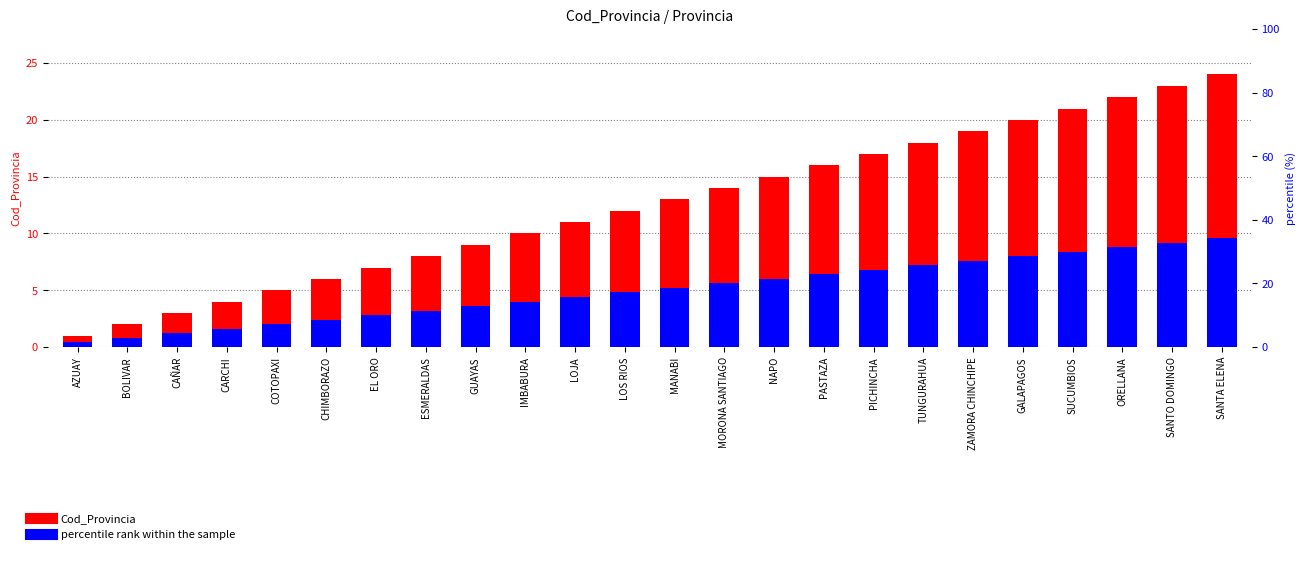

Is it true that Cod_Provincia equals 0.3 at AZUAY?

False